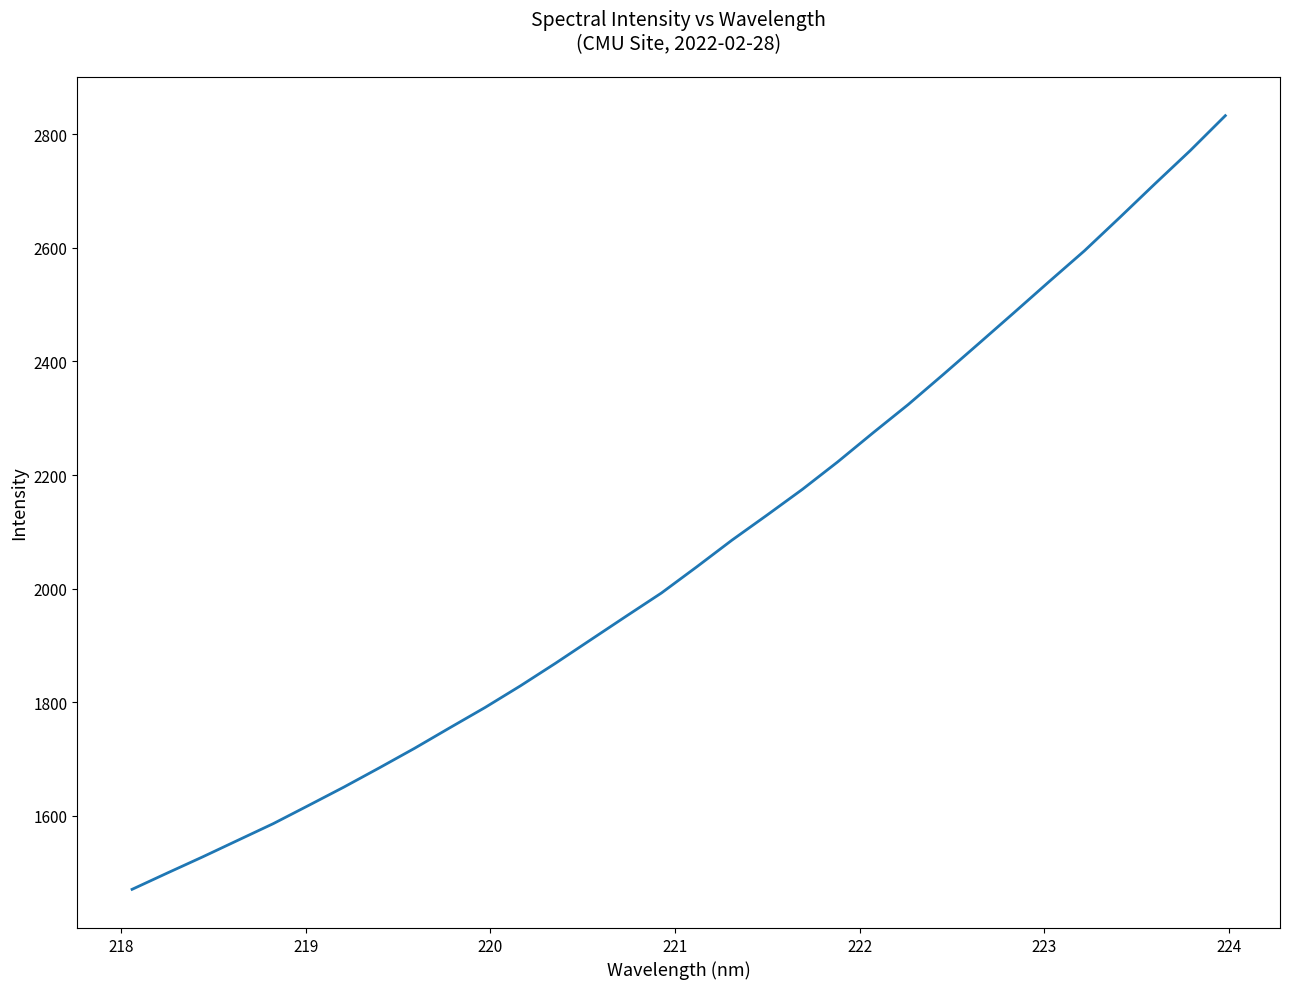

What is the difference between the second highest and minimum values?

1300.3